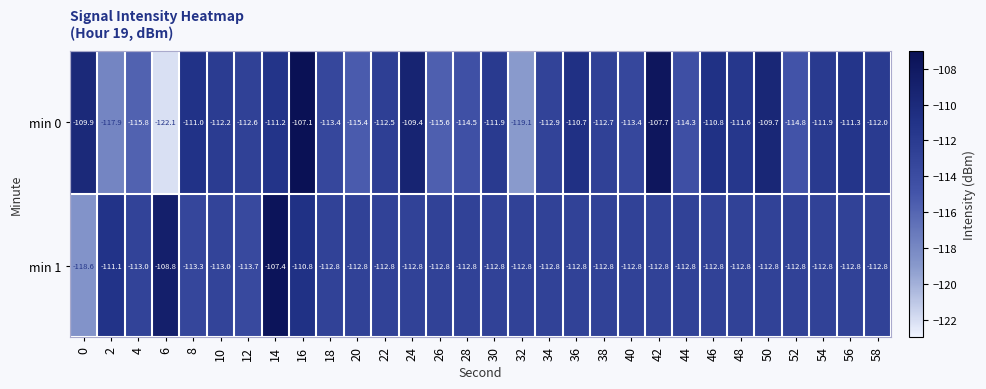

At how many categories does at least one series exceed -116?

30